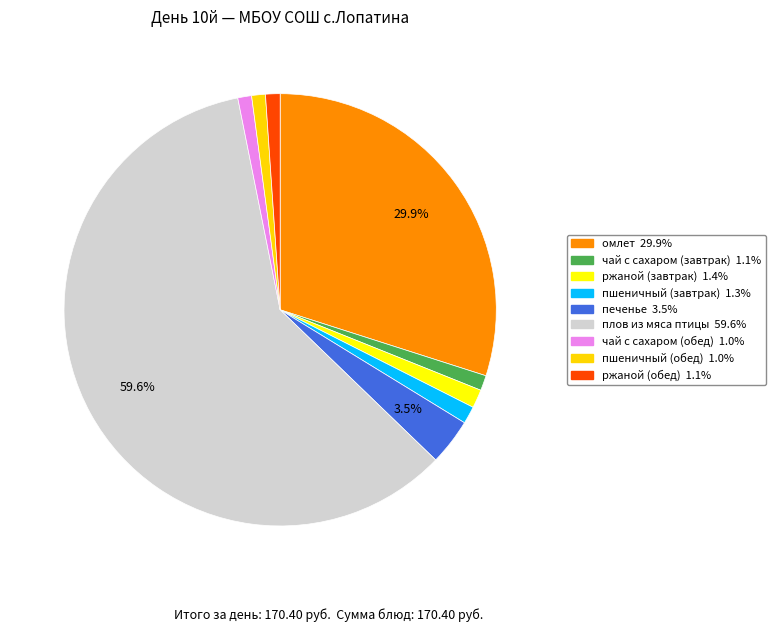

What percentage is the ржаной (обед) slice, to the nearest percent?

1%